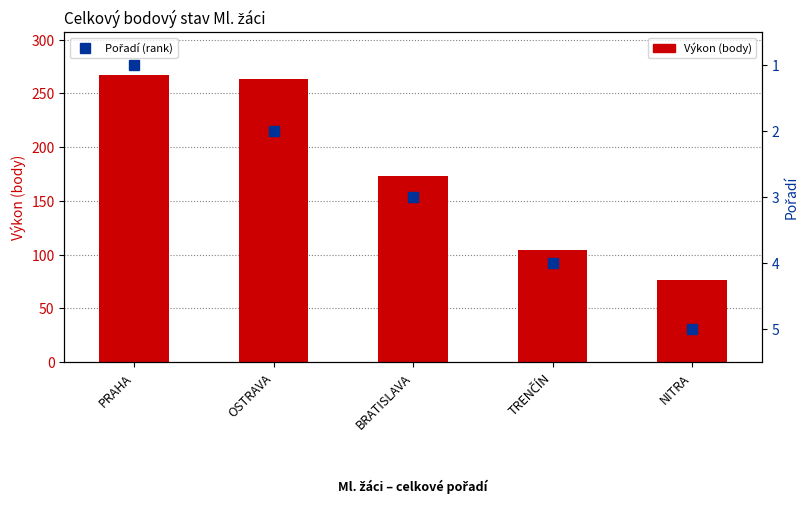

Where is Výkon (body) nearest to the value 171?

BRATISLAVA